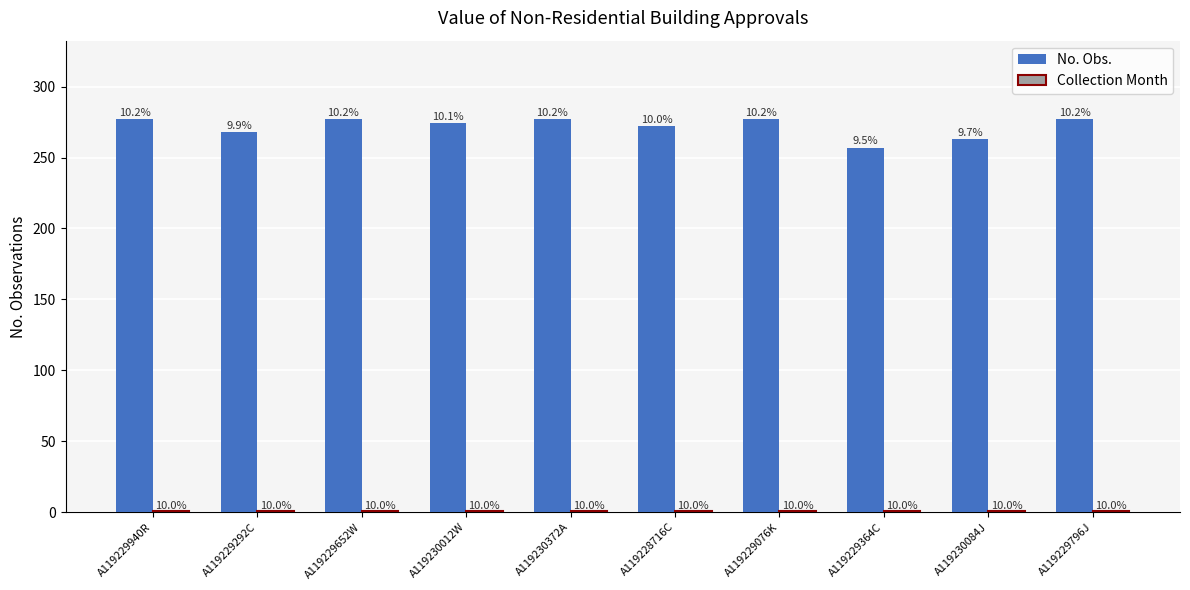

What is the spread (max minus min) of values at A119229940R?

276